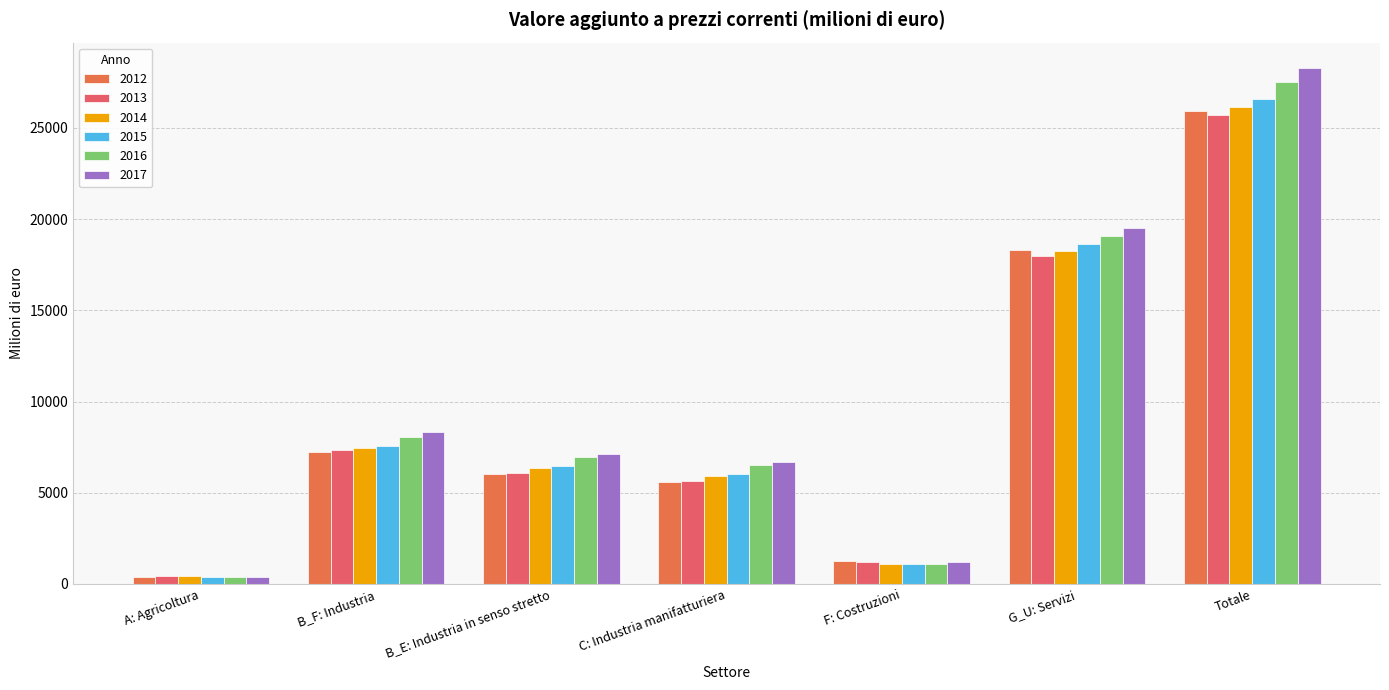

The 2014 series shows 30028.6 at G_U: Servizi. True or false?

False